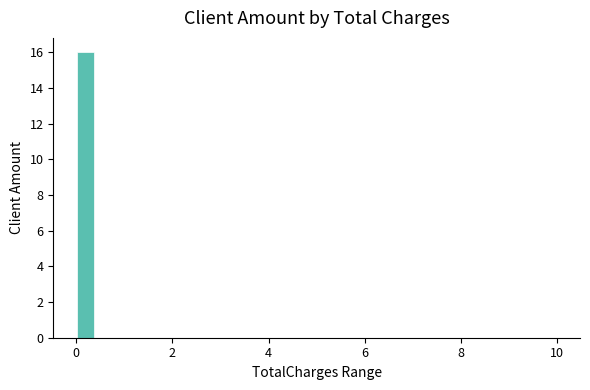

Read against the x-axis, roughly where is the centre of the tallest bar?

0.2